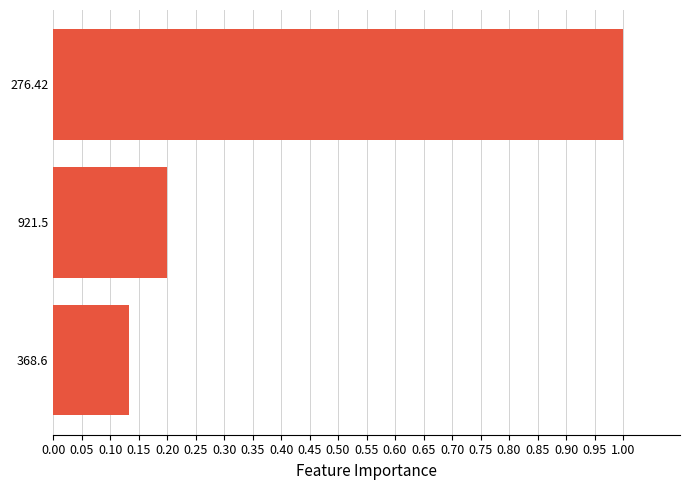

What is the maximum value shown in the chart?

1.0